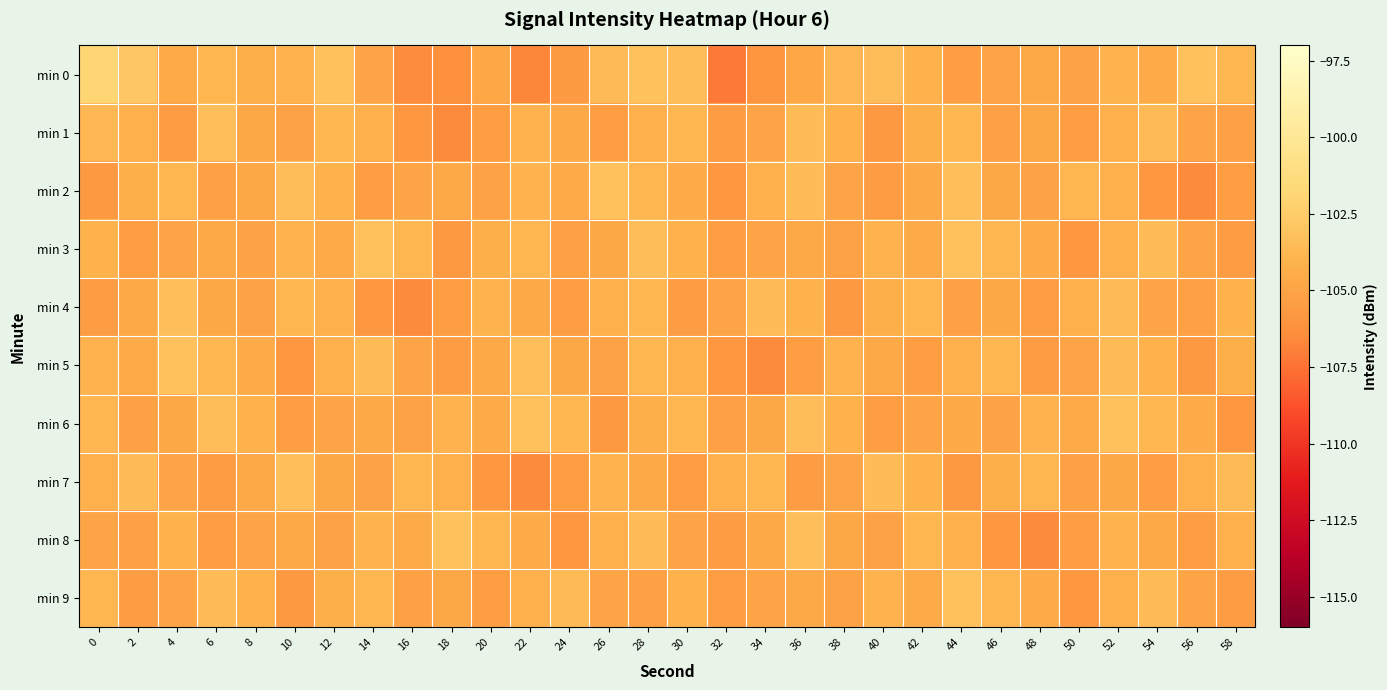

What is the difference between the highest and lowest values at 6?

2.1